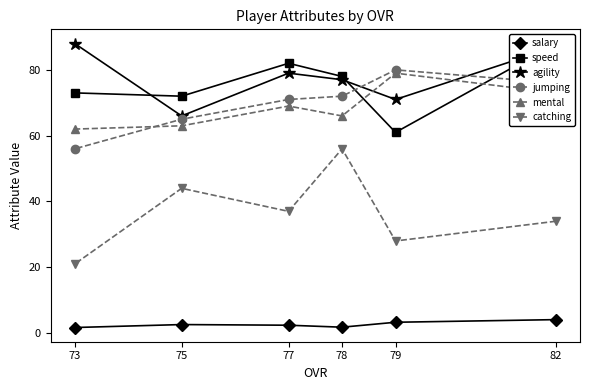

True or false: catching and speed intersect in this chart.

False